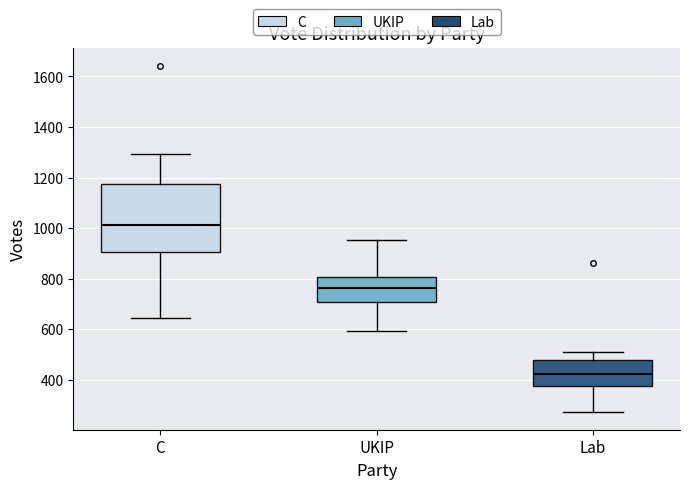

Reading left to right, transcribe this box plot: for each box, give where its median line is, the range the box spans, and where its two whiskers end, as read against the y-axis. The values are not printed on the chart, so give them approximately, as read against the axis.

C: median 1020, box 900 to 1180, whiskers 640 to 1300
UKIP: median 760, box 700 to 800, whiskers 600 to 960
Lab: median 420, box 380 to 480, whiskers 280 to 520